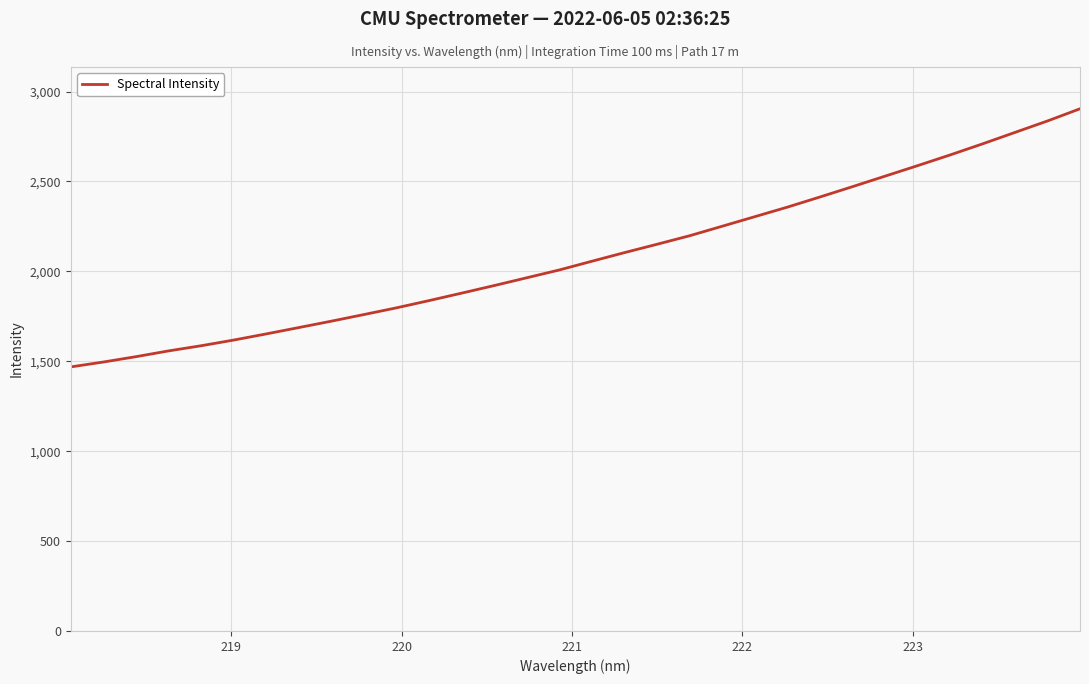

How many lines are shown in the chart?

1